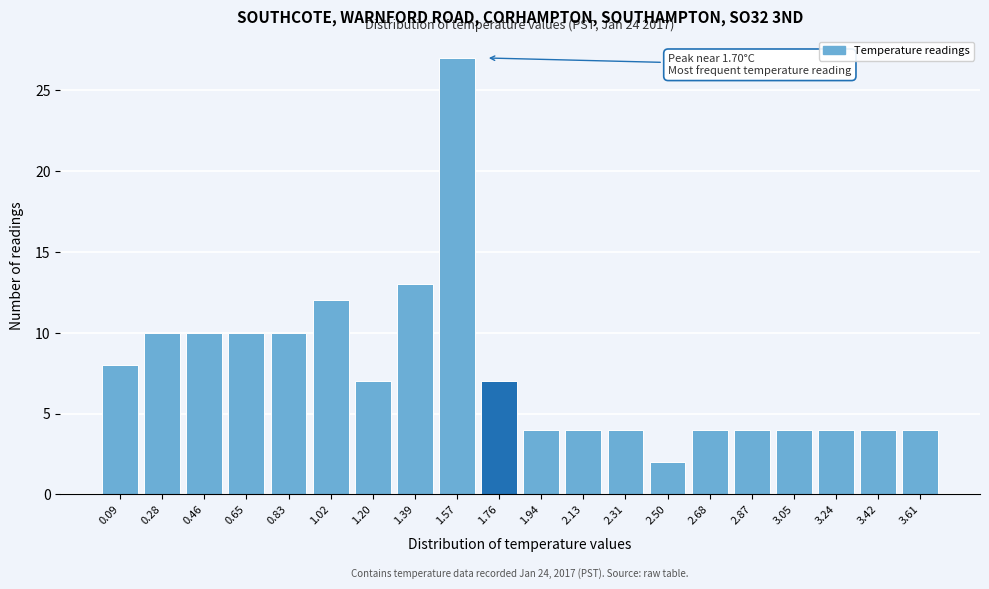

Over which range of the x-axis is the bar tallest?

1.480 to 1.665